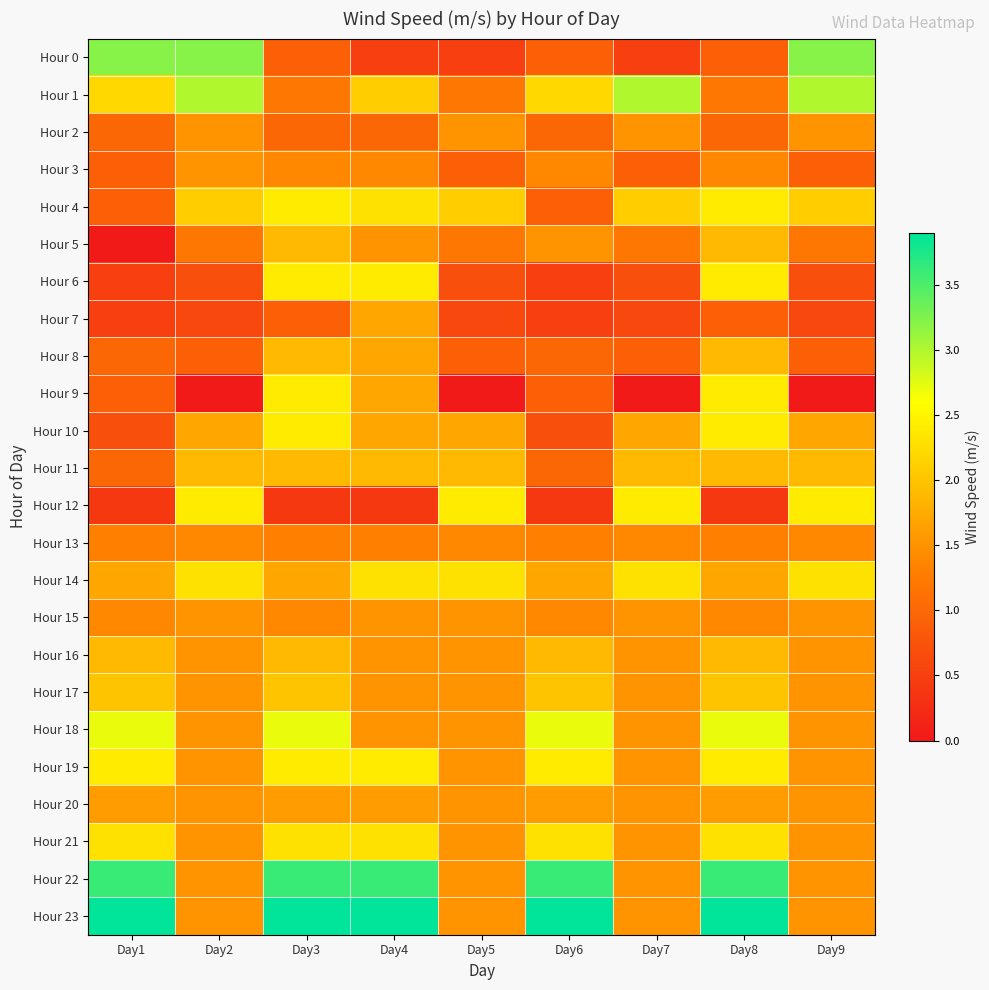

At which category does the chart reach its minimum across all series?

Day1